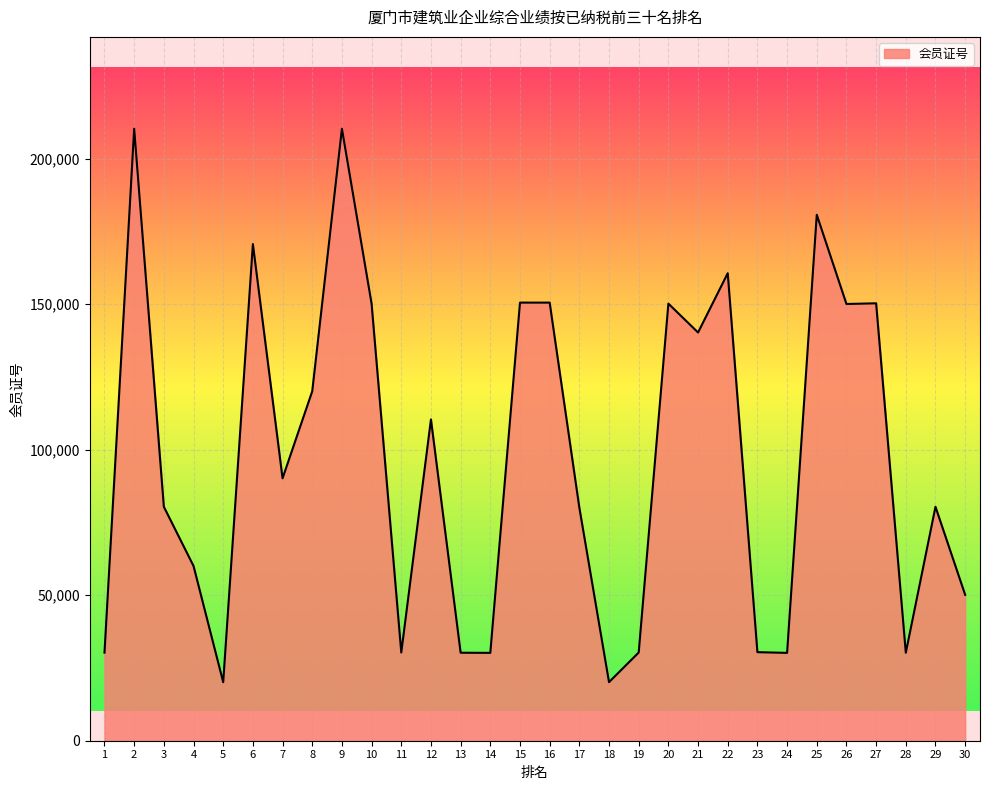

The value at 27 is 58230. True or false?

False